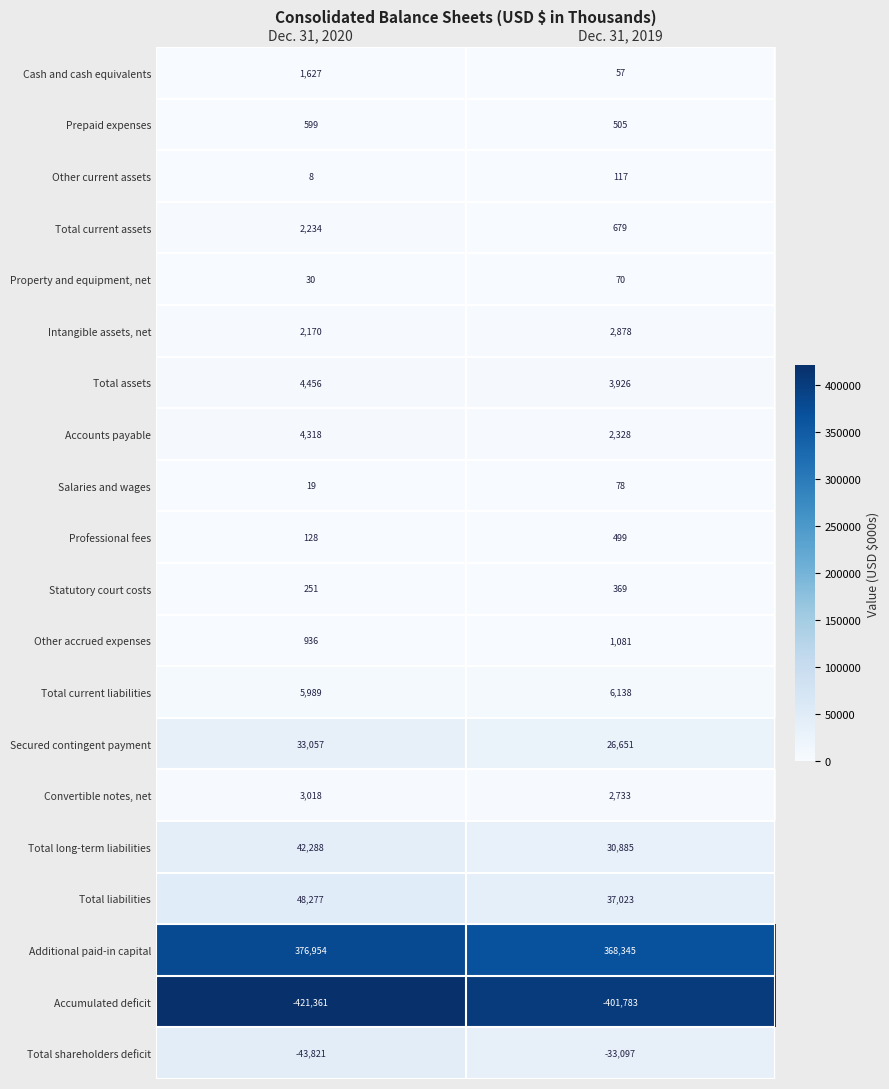

Which label corresponds to the smallest value in the chart?

Dec. 31, 2020